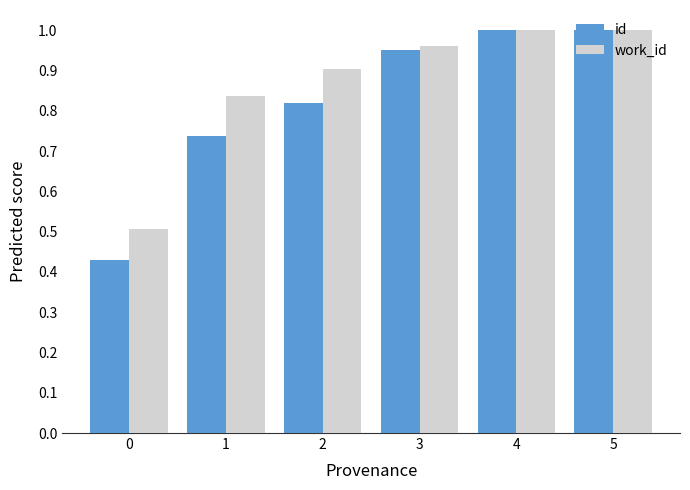

List the series in order of their overall mean, highest first.

work_id, id